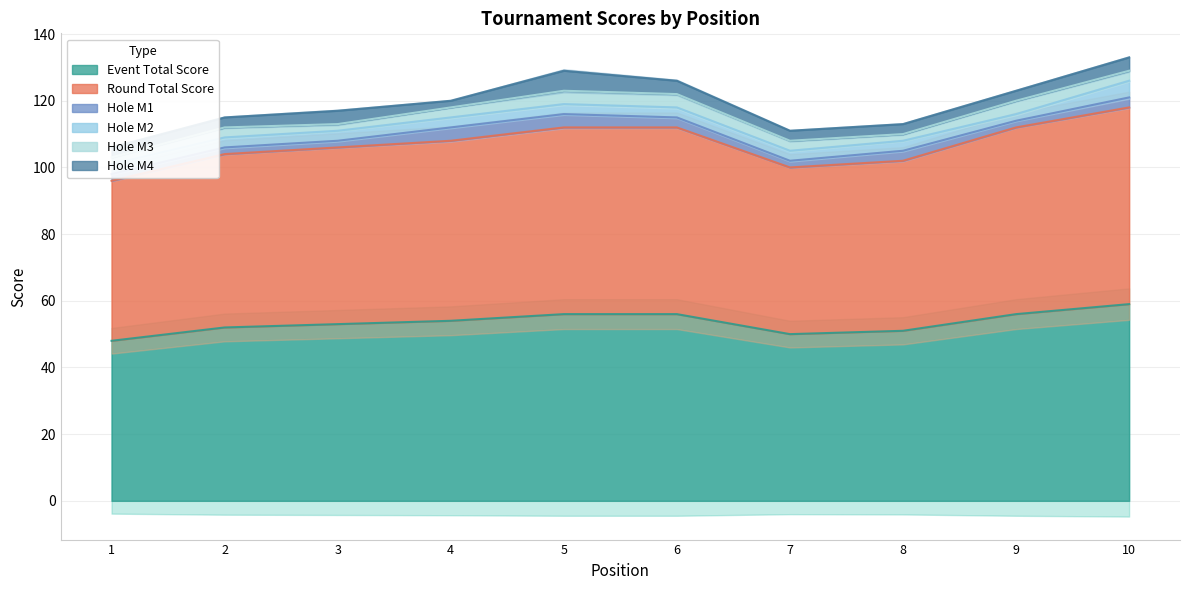

Reading left to right, what are all the values shown in this chart?

event_total_score: 48	52	53	54	56	56	50	51	56	59
round_total_score: 48	52	53	54	56	56	50	51	56	59
hole_M1: 2	2	2	4	4	3	2	3	2	3
hole_M2: 3	3	3	3	3	3	3	3	2	5
hole_M3: 2	3	2	3	4	4	3	2	4	3
hole_M4: 3	3	4	2	6	4	3	3	3	4